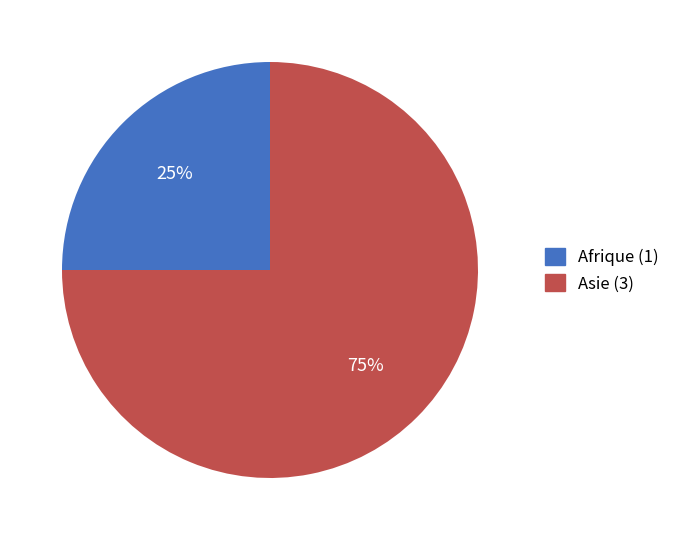

To the nearest percent, what is the average slice percentage?

50%